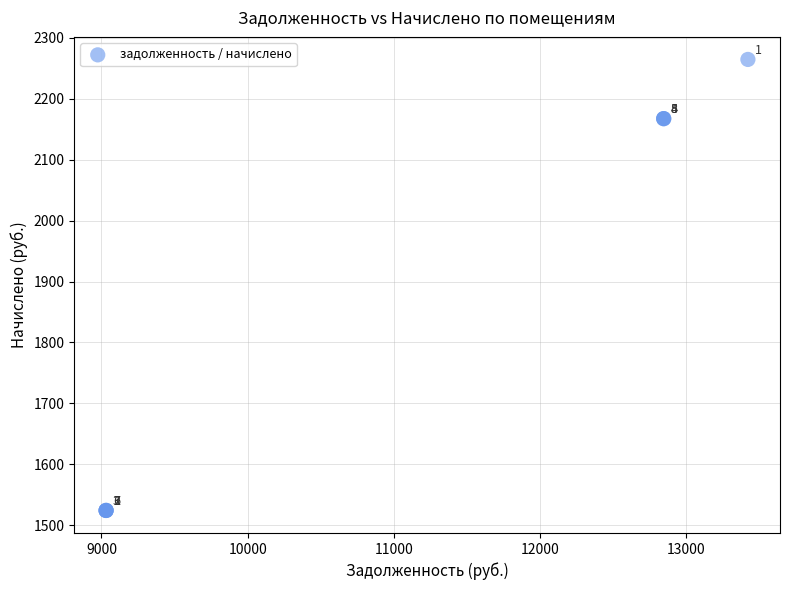

What Y value in the scatter plot is closest to 1894?

2167.6